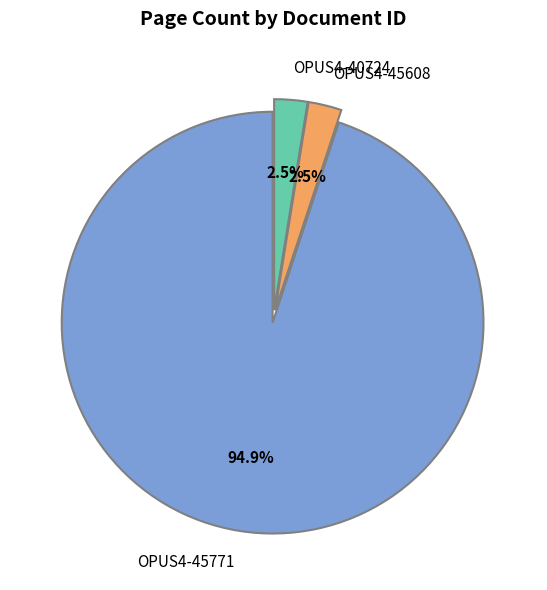

Count the number of slices in the pie.

3